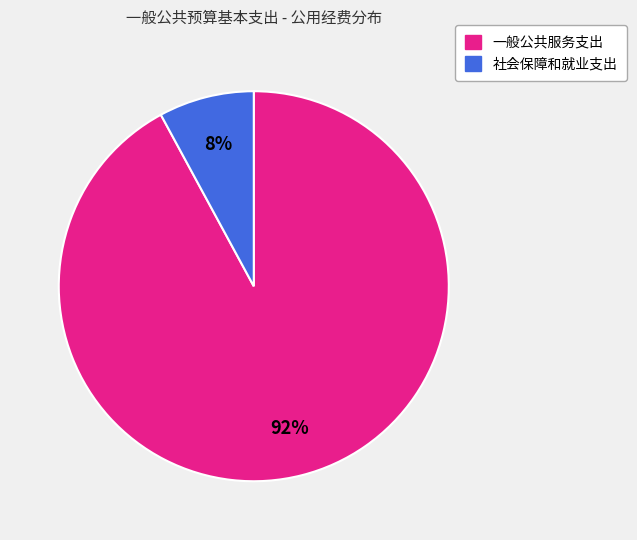

To the nearest percent, what portion does 社会保障和就业支出 represent?

8%